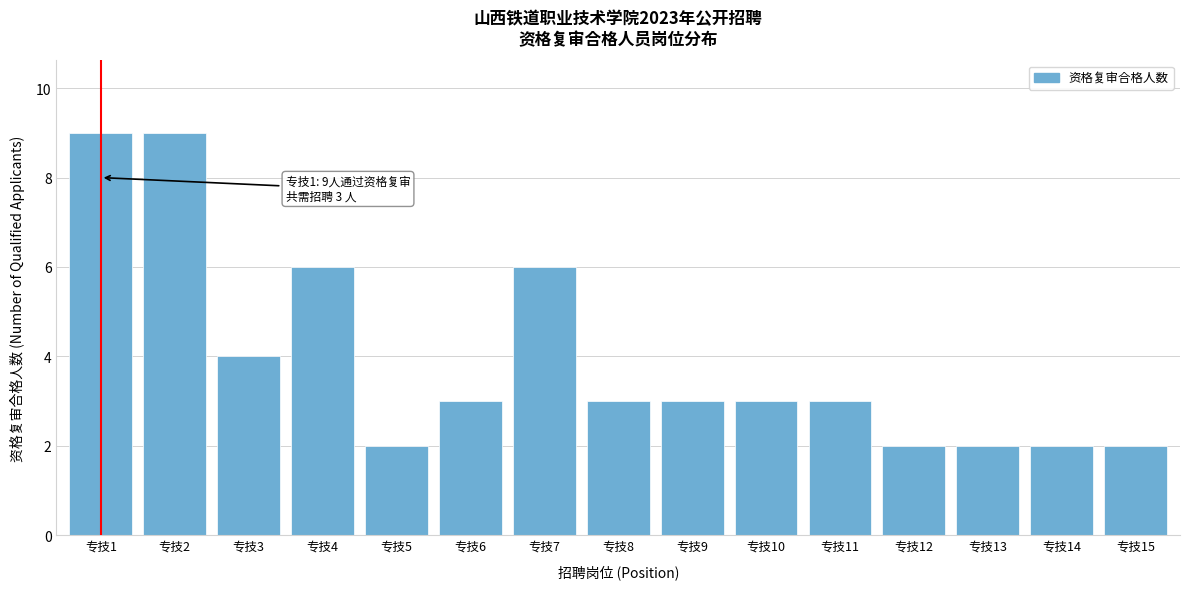

Reading right to left, what are all the values shown in this chart?

2	2	2	2	3	3	3	3	6	3	2	6	4	9	9